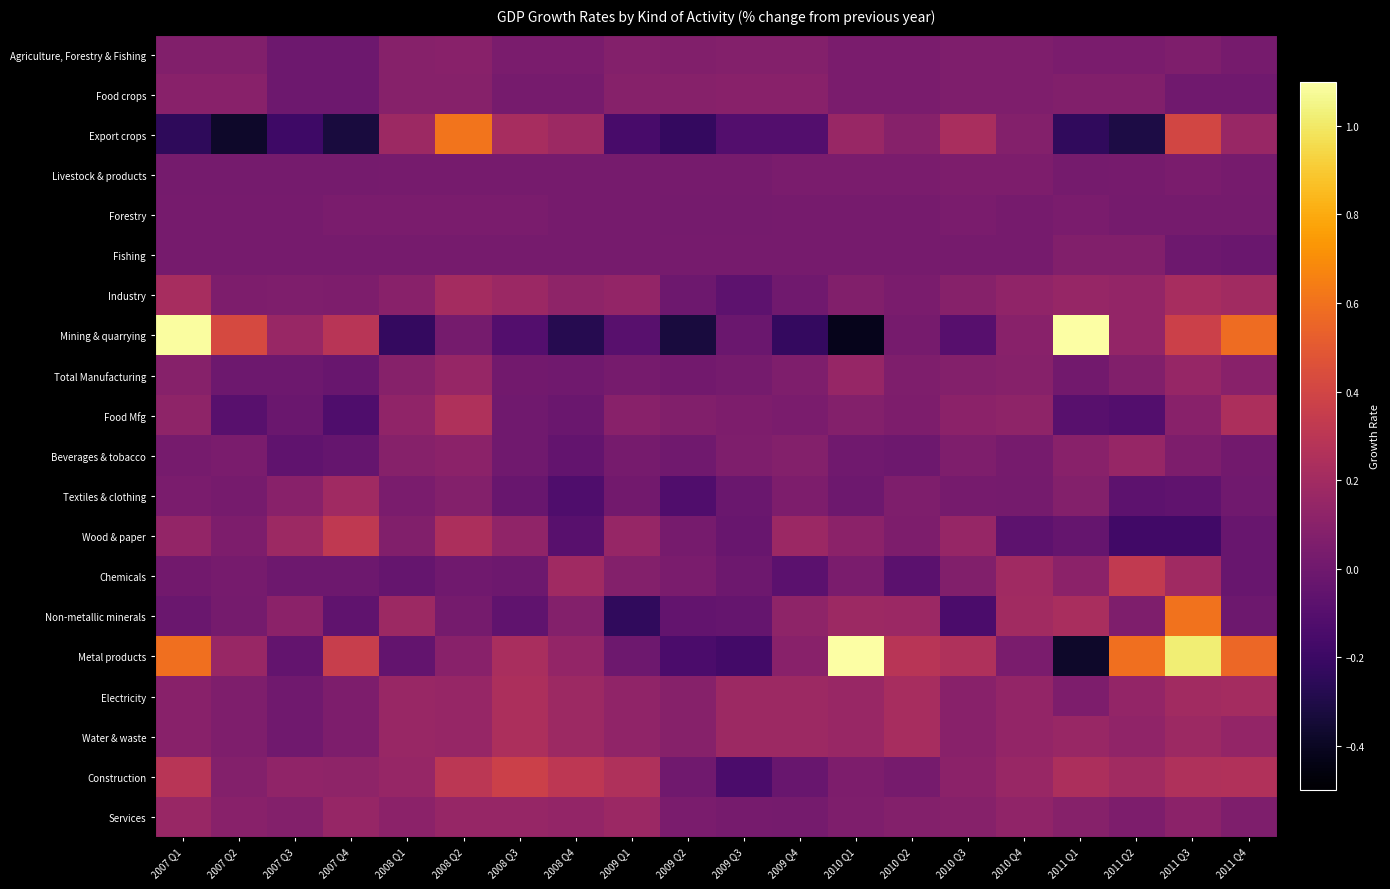

Count the number of categories in the chart.

20